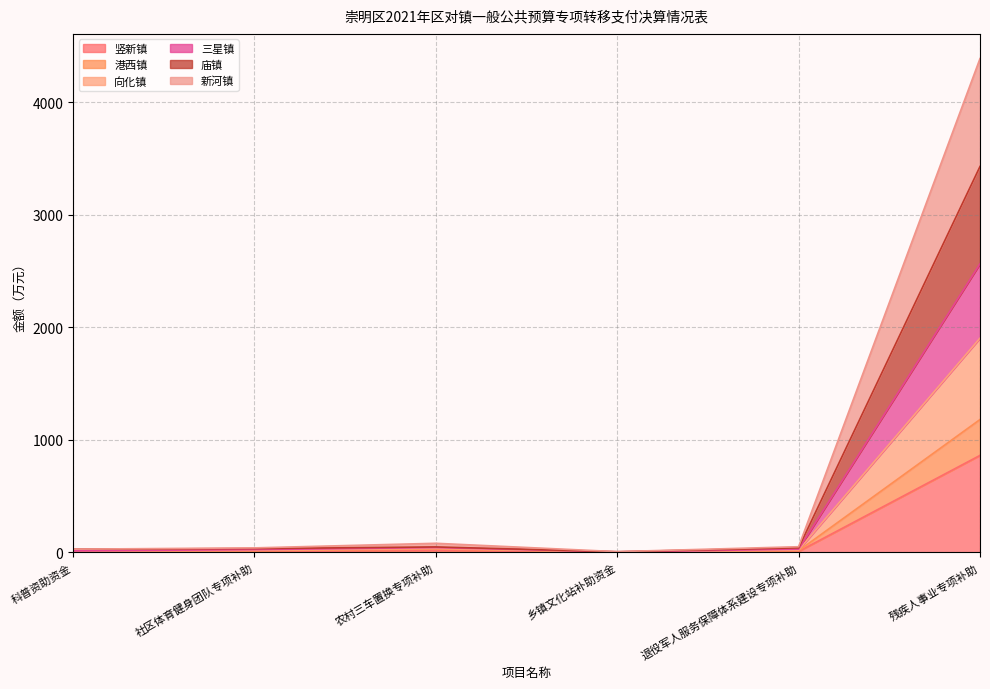

What is the difference between the second highest and minimum values in the 港西镇 series?

27.9